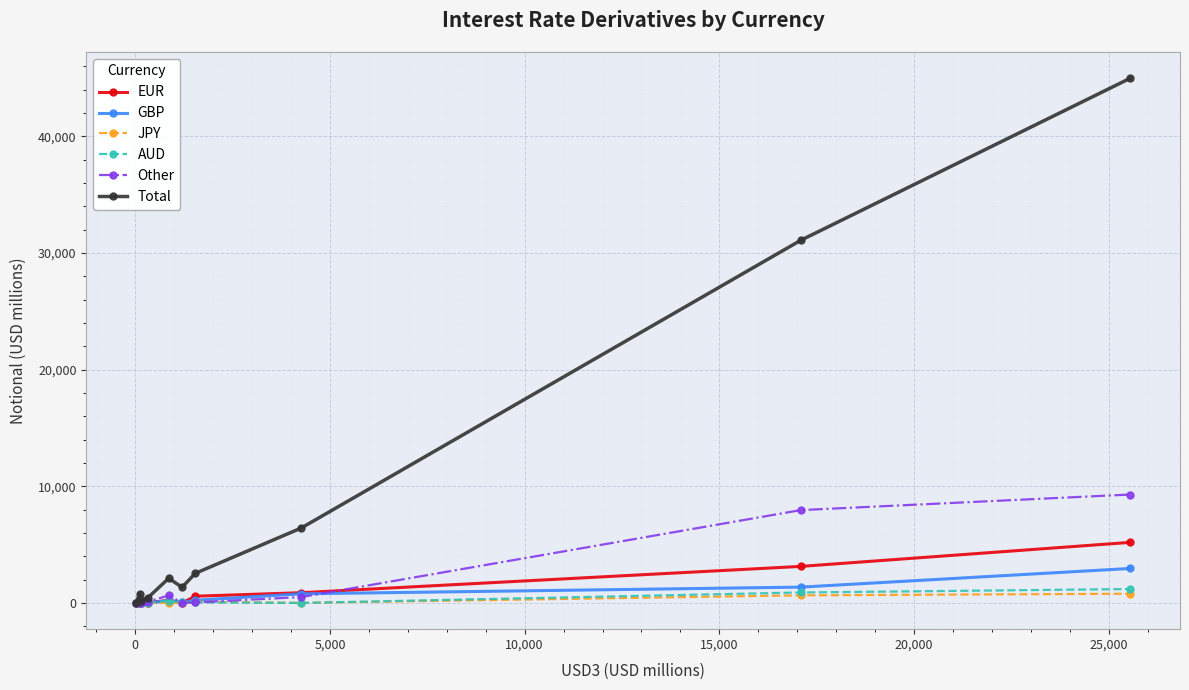

What is the maximum value for EUR?

5190